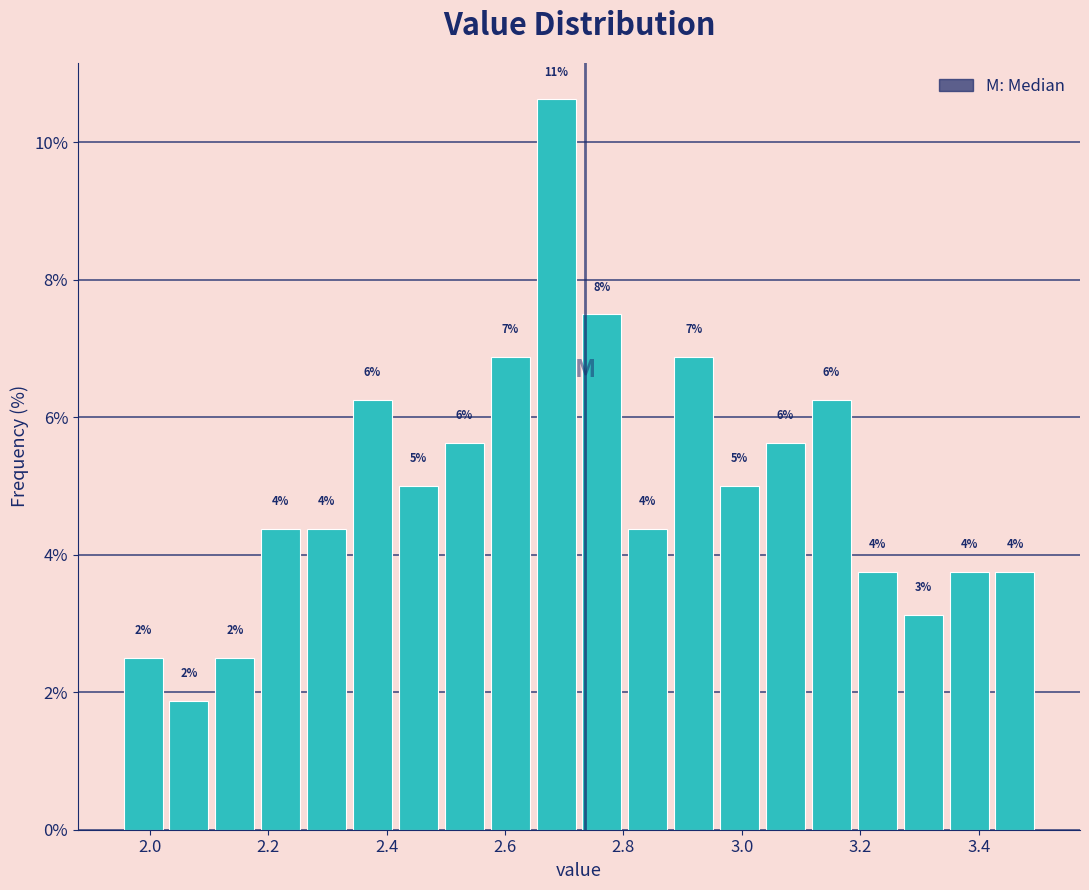

Around what value on the x-axis is the tallest bar? Give the approximate position of its centre, as read against the axis.

2.68